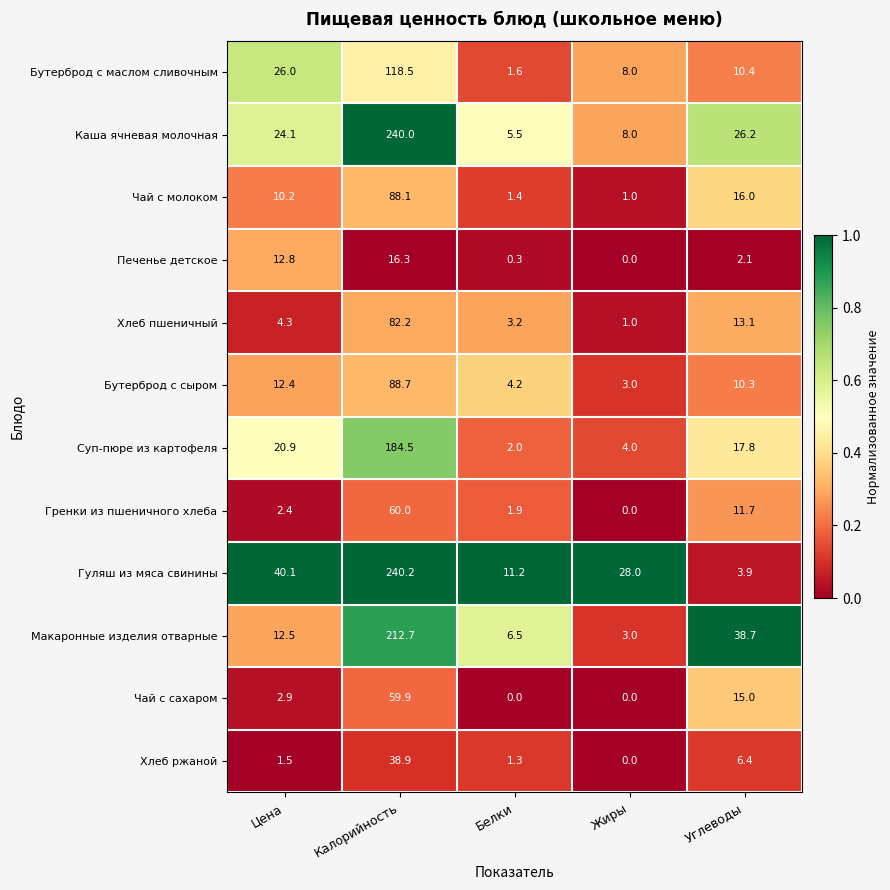

At how many categories does at least one series exceed 0?

5